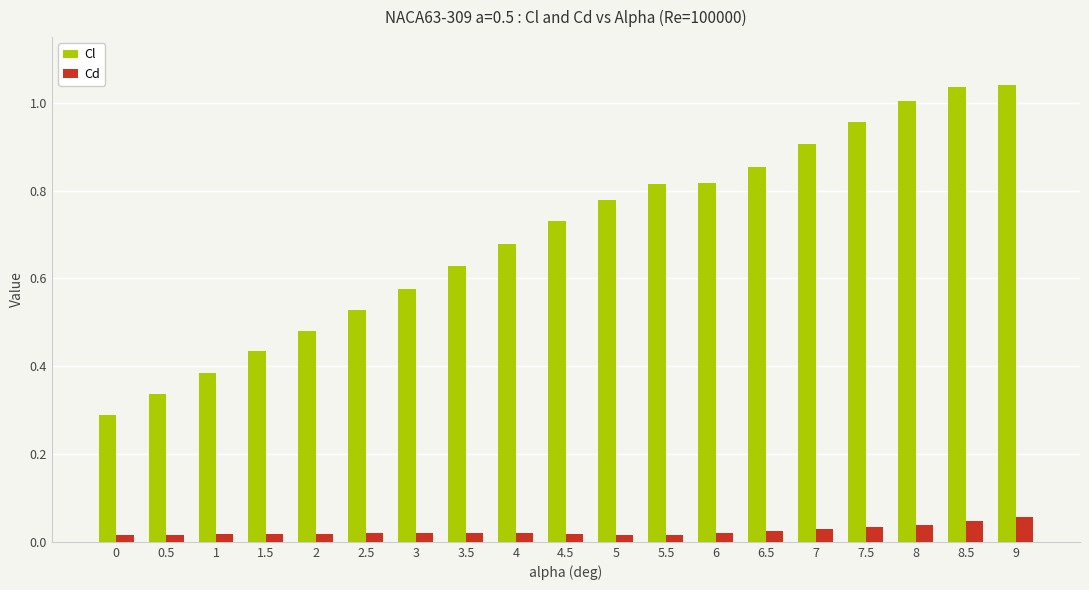

What is the sum of all Cl values?

13.3